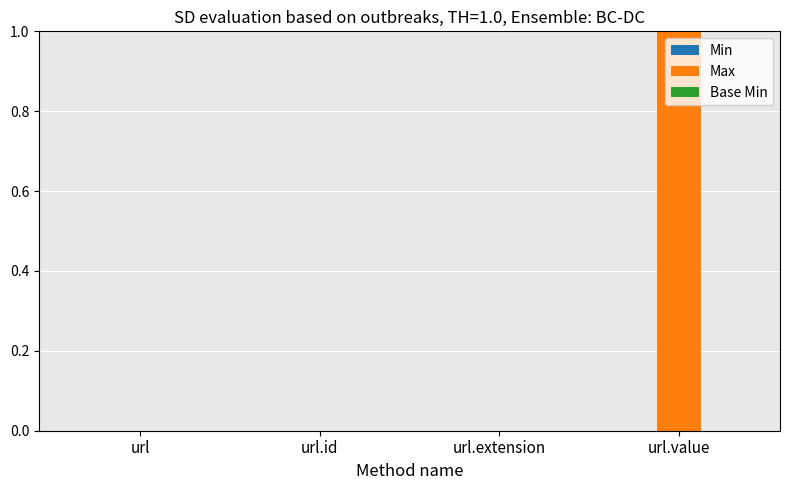

The chart shows a value of 0 at url. True or false?

True